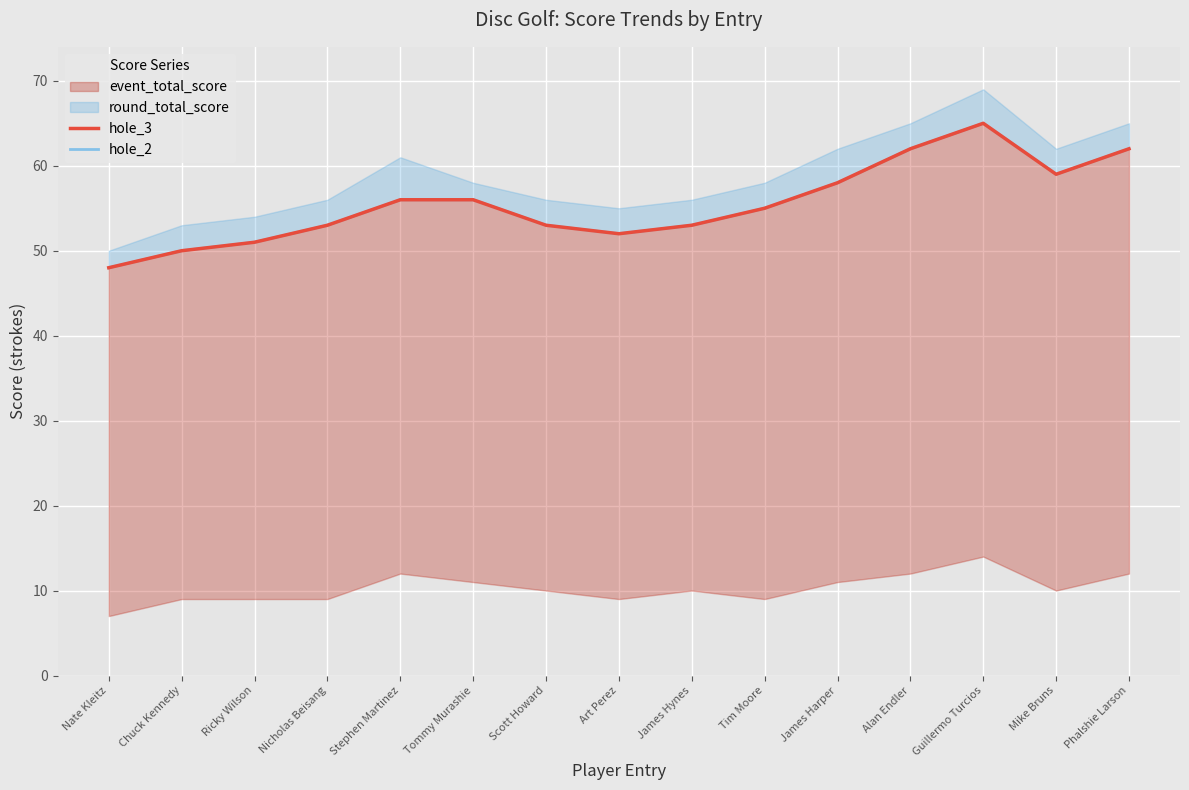

At which label is hole_2 closest to 56?

Stephen Martinez